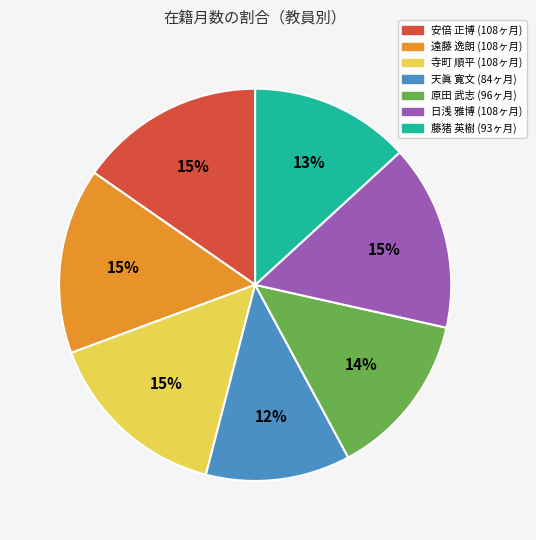

Is there a majority slice in this chart?

No